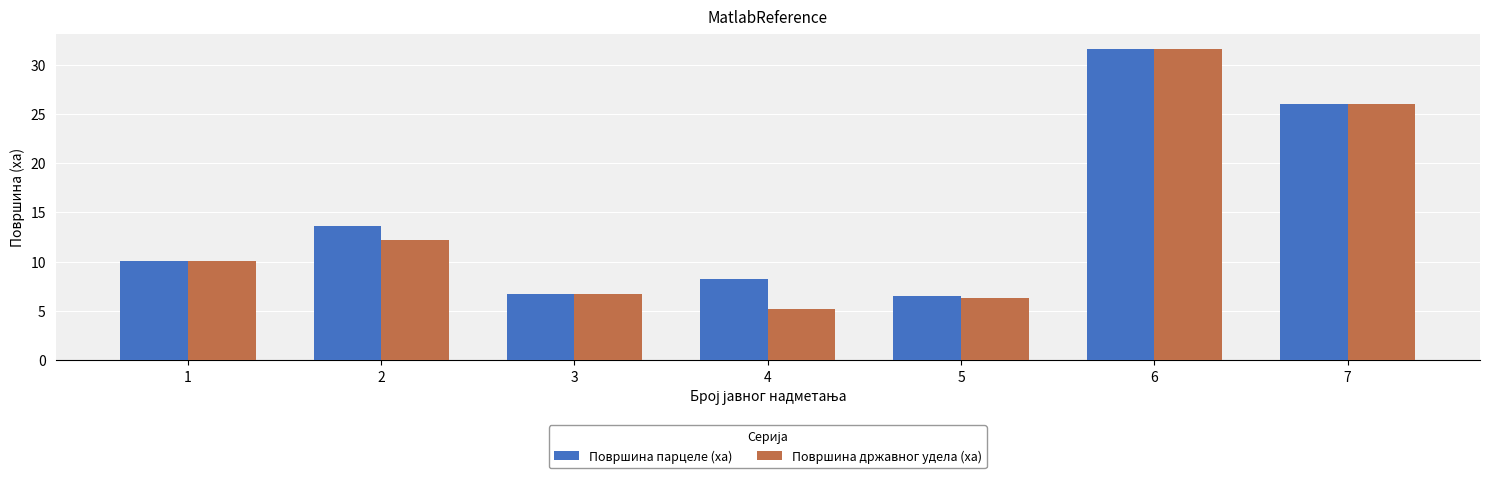

Is the value of Површина државног удела (ха) at 7 greater than the value of Површина парцеле (ха) at 4?

Yes